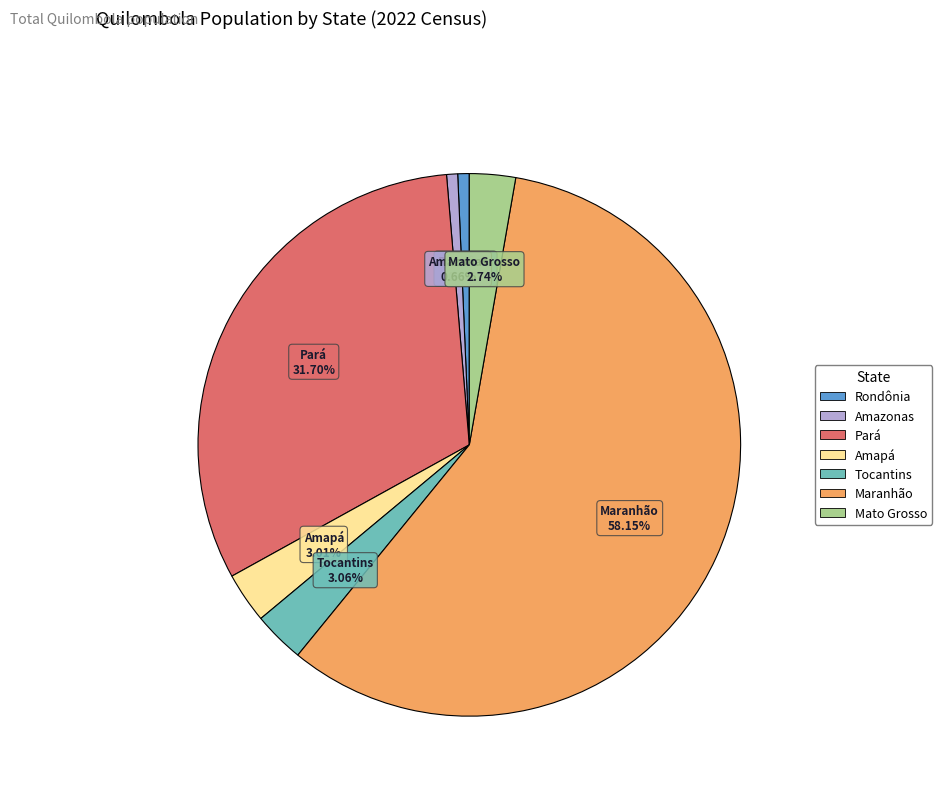

What percentage is the Amapá slice, to the nearest percent?

3%